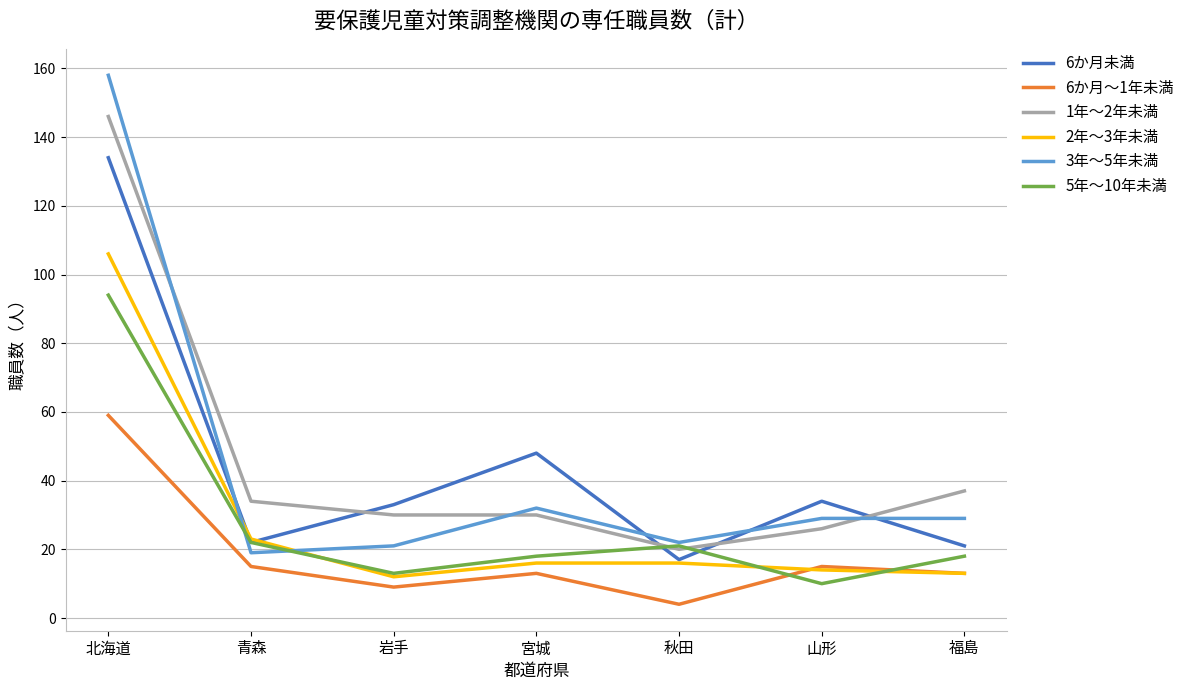

Which series changed the most between 宮城 and 秋田?

6か月未満